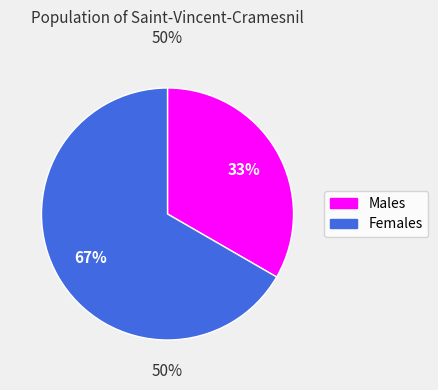

To the nearest percent, what is the average slice percentage?

50%